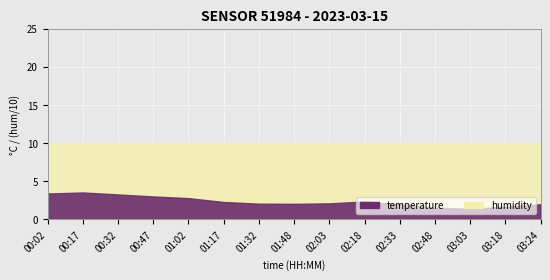

At which label does temperature reach its minimum?

03:03